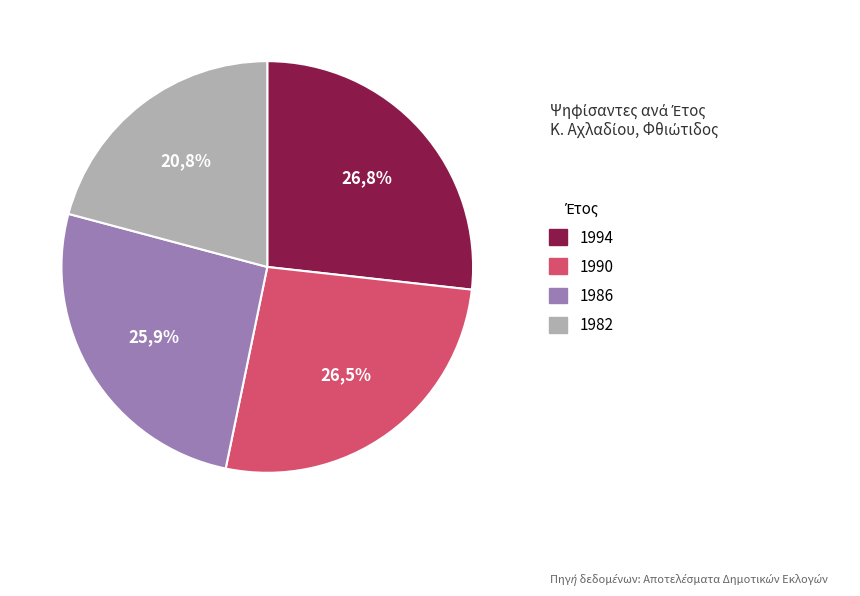

Between 1994 and 1986, which is larger?

1994